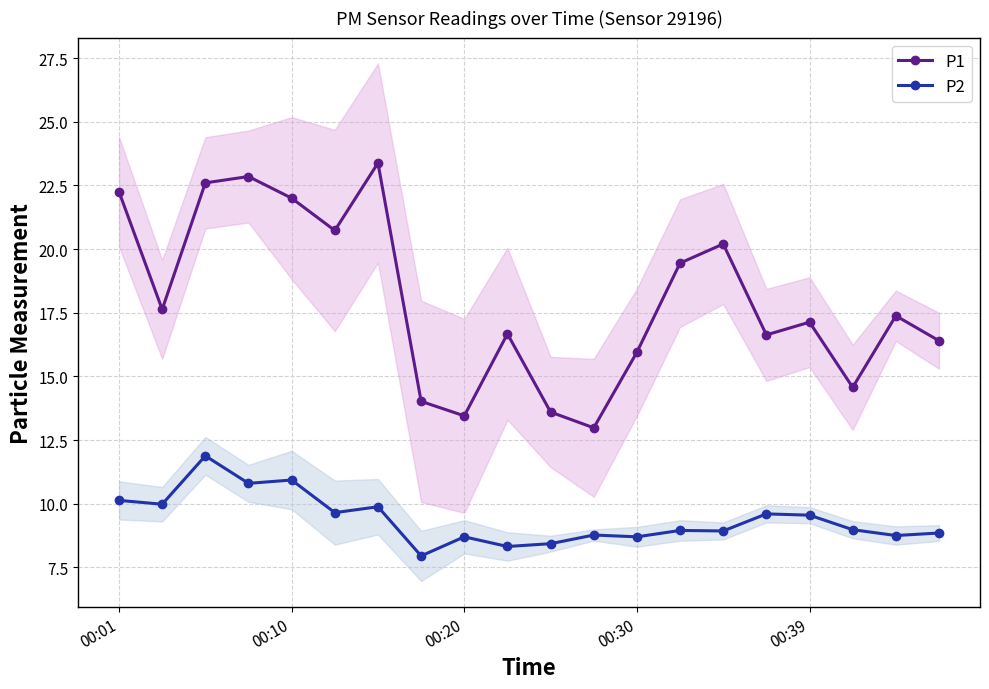

True or false: P2 and P1 cross at least once.

False